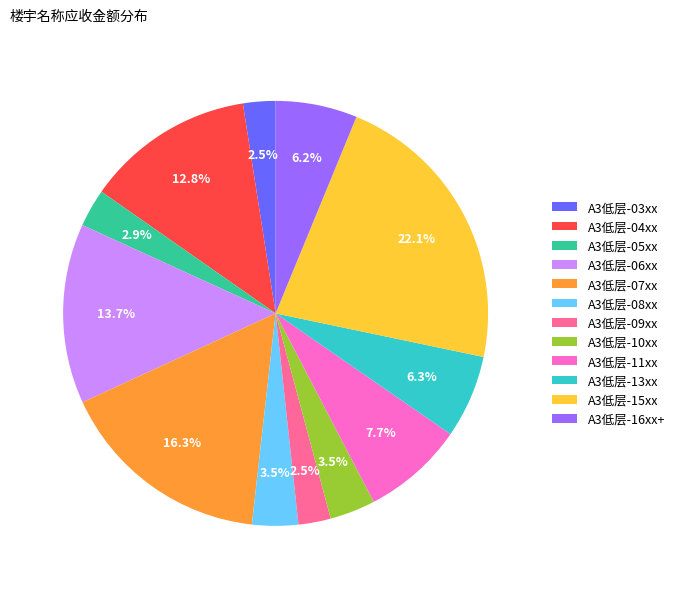

Approximately how many times larger is the value at A3低层-04xx compared to A3低层-11xx?

1.7